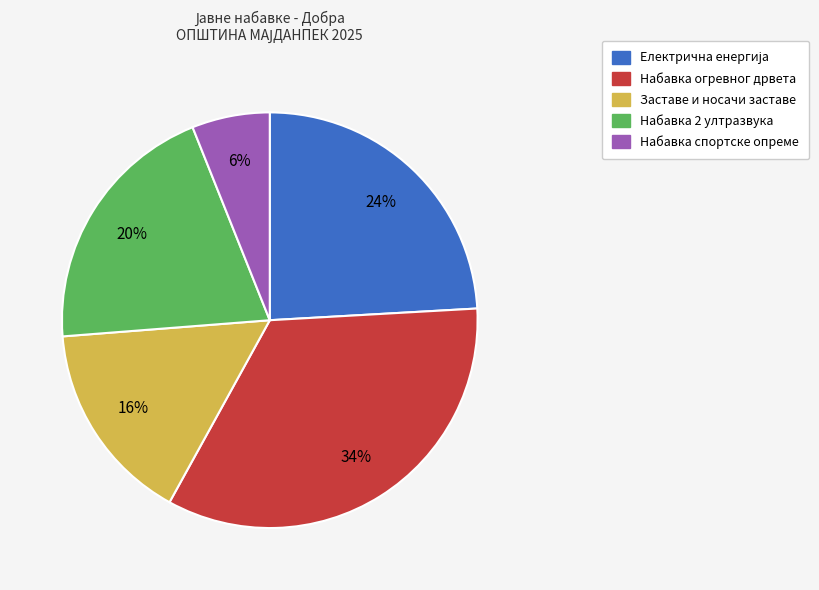

To the nearest percent, what portion does Заставе и носачи заставе represent?

16%